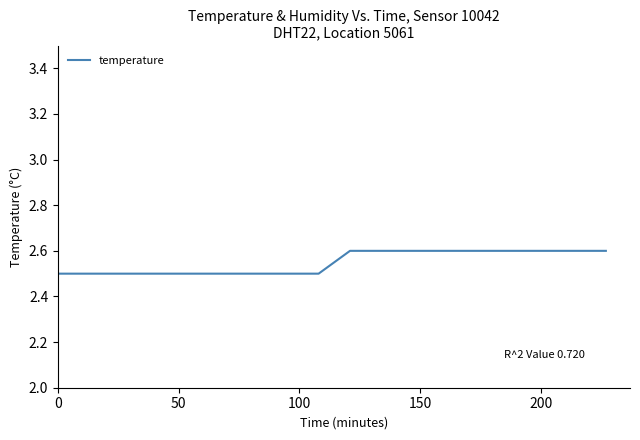

How many lines are shown in the chart?

1